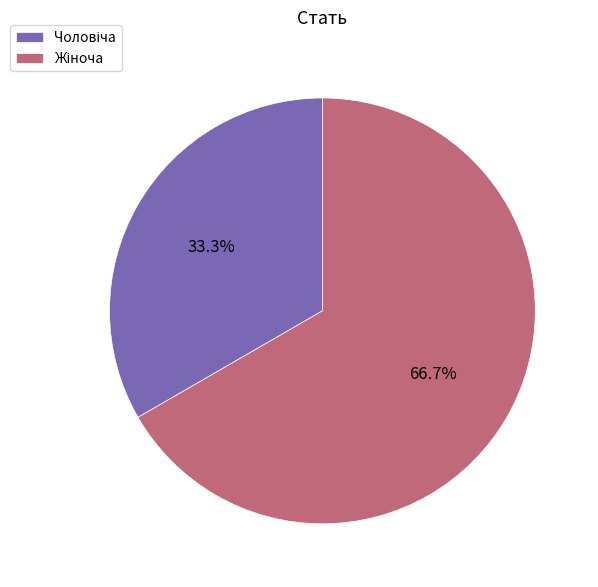

Does any single category account for the majority?

Yes